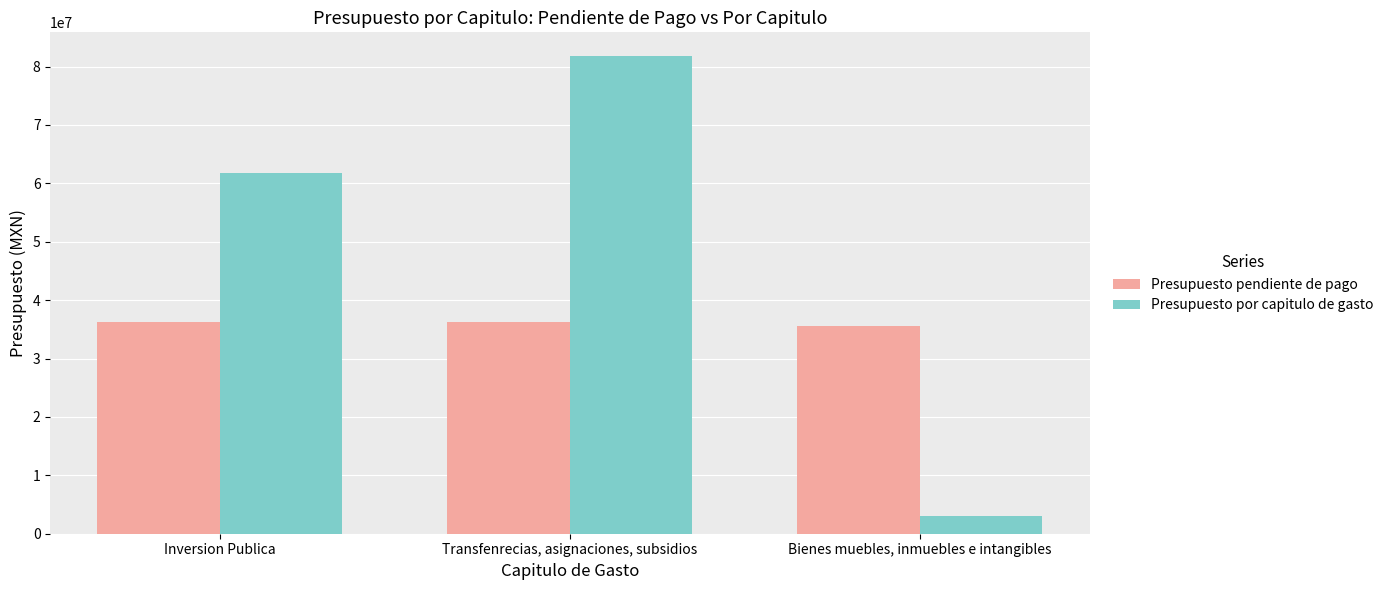

Between Inversion Publica and Bienes muebles, inmuebles e intangibles, which series saw the biggest shift?

Presupuesto por capitulo de gasto